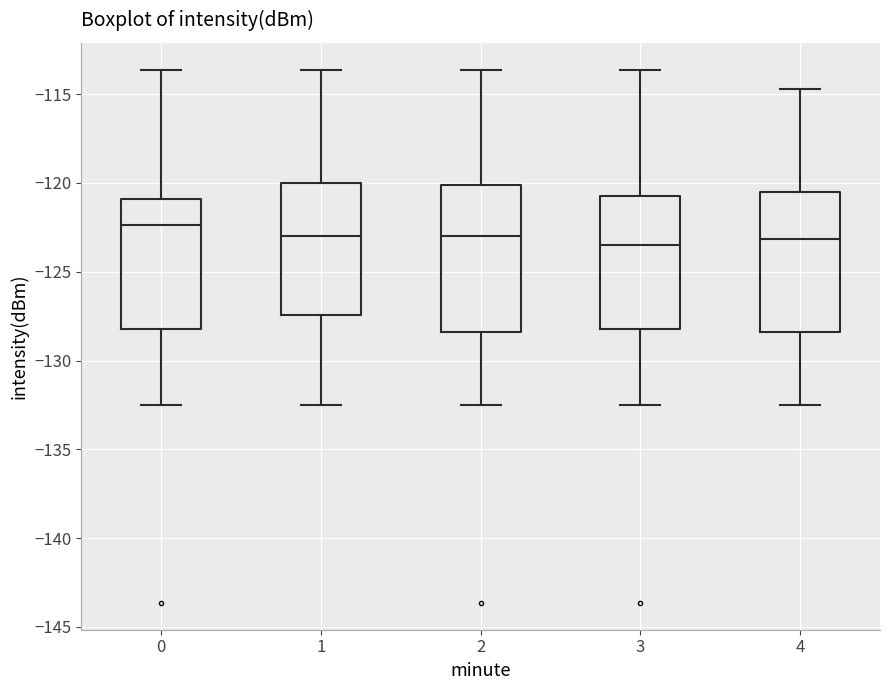

Reading left to right, transcribe this box plot: for each box, give where its median line is, the range the box spans, and where its two whiskers end, as read against the y-axis. The values are not printed on the chart, so give them approximately, as read against the axis.

0: median -122.5, box -128.0 to -121.0, whiskers -132.5 to -113.5
1: median -123.0, box -127.5 to -120.0, whiskers -132.5 to -113.5
2: median -123.0, box -128.5 to -120.0, whiskers -132.5 to -113.5
3: median -123.5, box -128.0 to -120.5, whiskers -132.5 to -113.5
4: median -123.0, box -128.5 to -120.5, whiskers -132.5 to -114.5